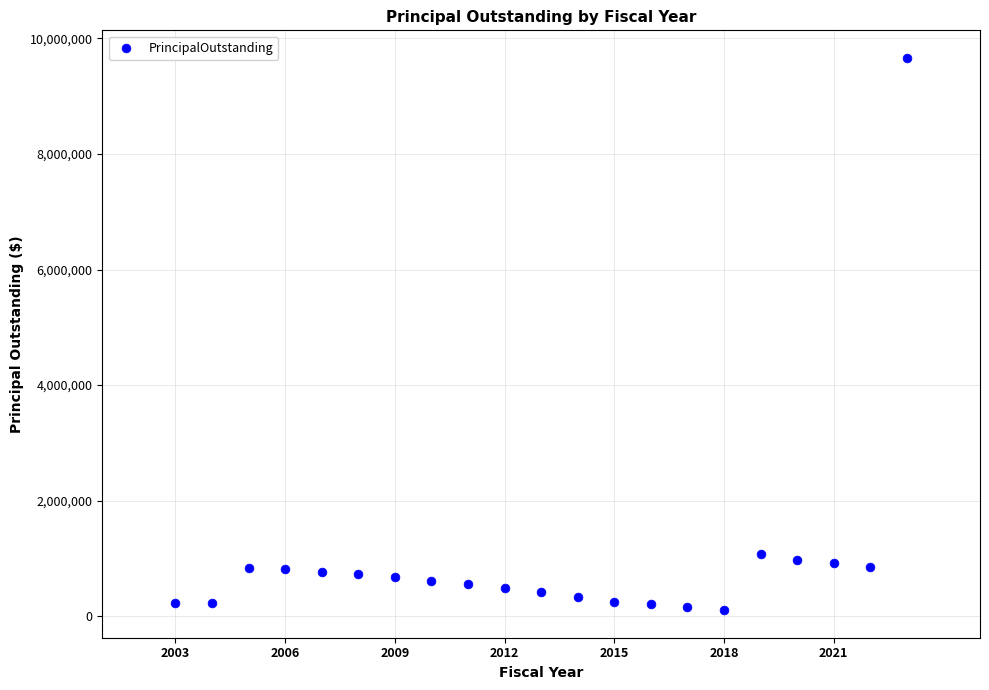

What is the range of Y values (max minus min)?

9558000